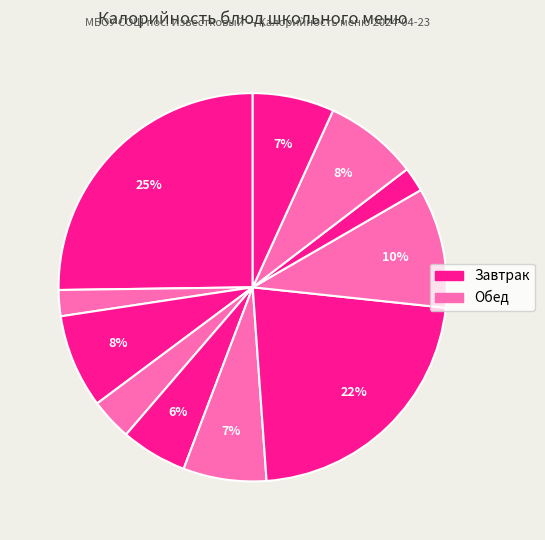

How many segments does this pie chart have?

11